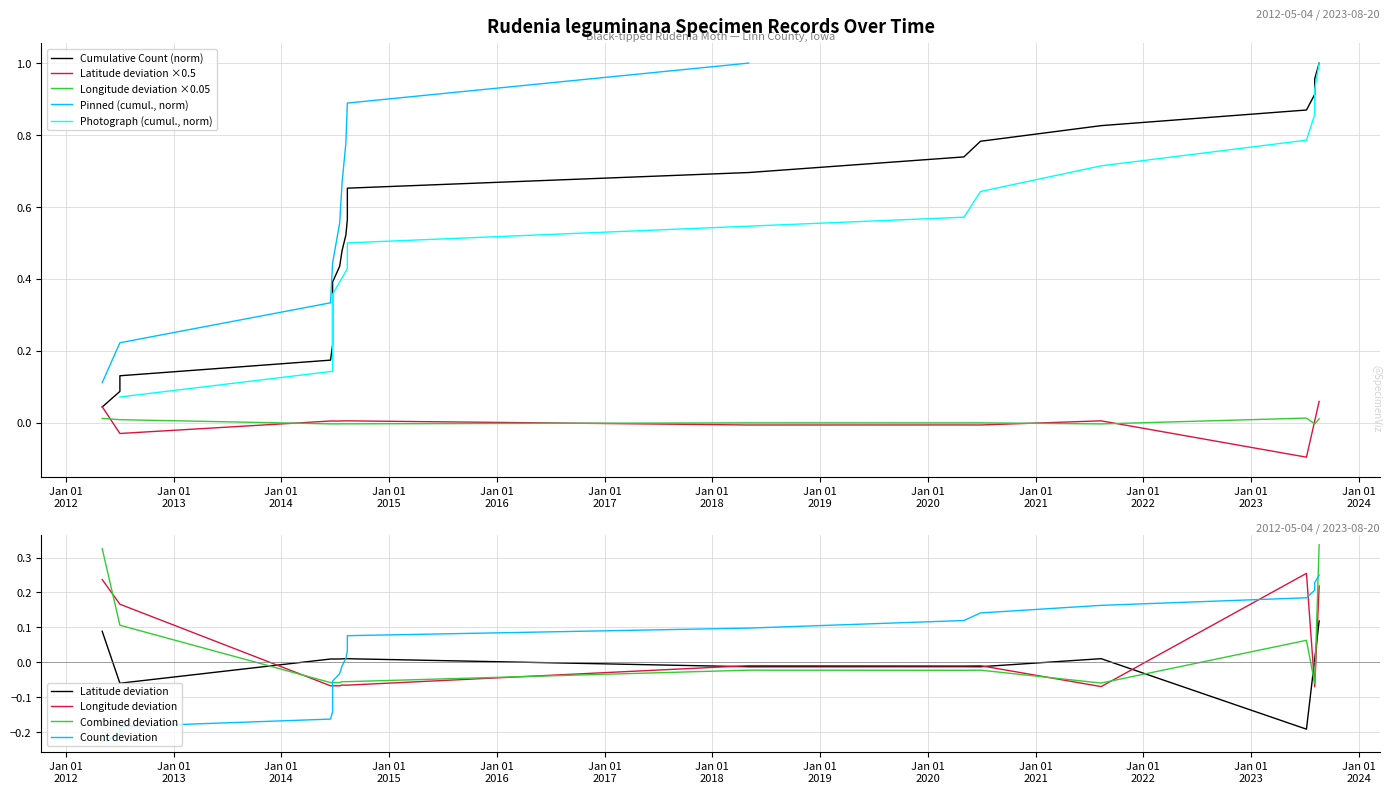

What is the highest value of the Pinned (cumul., norm) series?

1.0